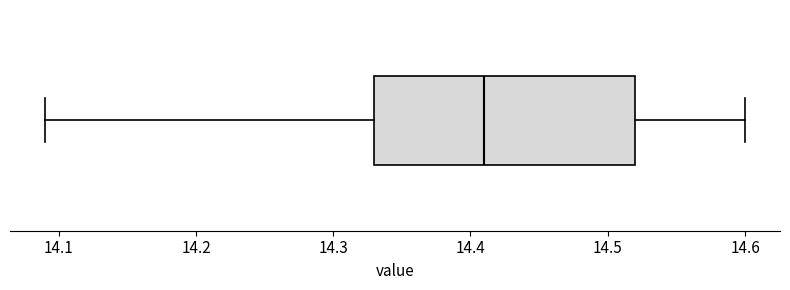

Transcribe this box plot: give where the median line is, the range the box spans, and where the two whiskers end, as read against the x-axis. The values are not printed on the chart, so give them approximately, as read against the axis.

median 14.41, box 14.33 to 14.52, whiskers 14.09 to 14.60